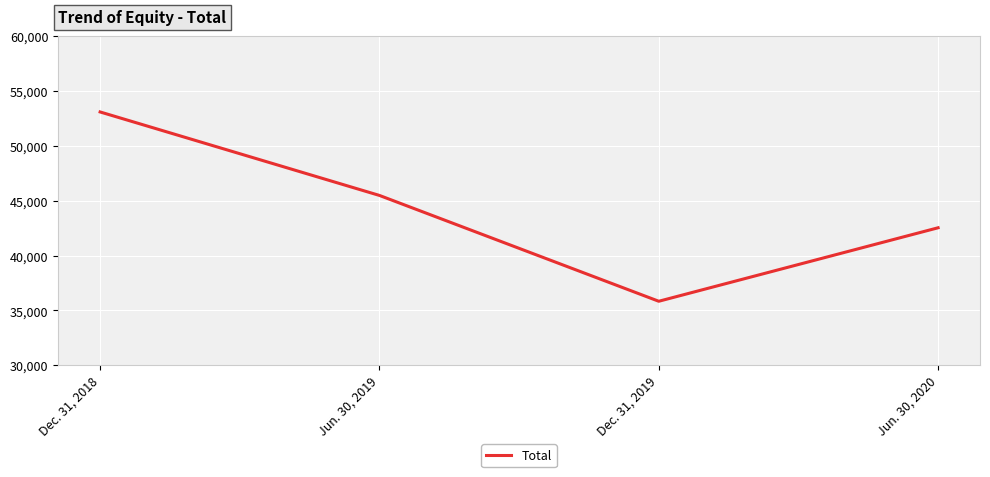

Reading left to right, transcribe all the data shown in this chart.

53093	45485	35840	42538